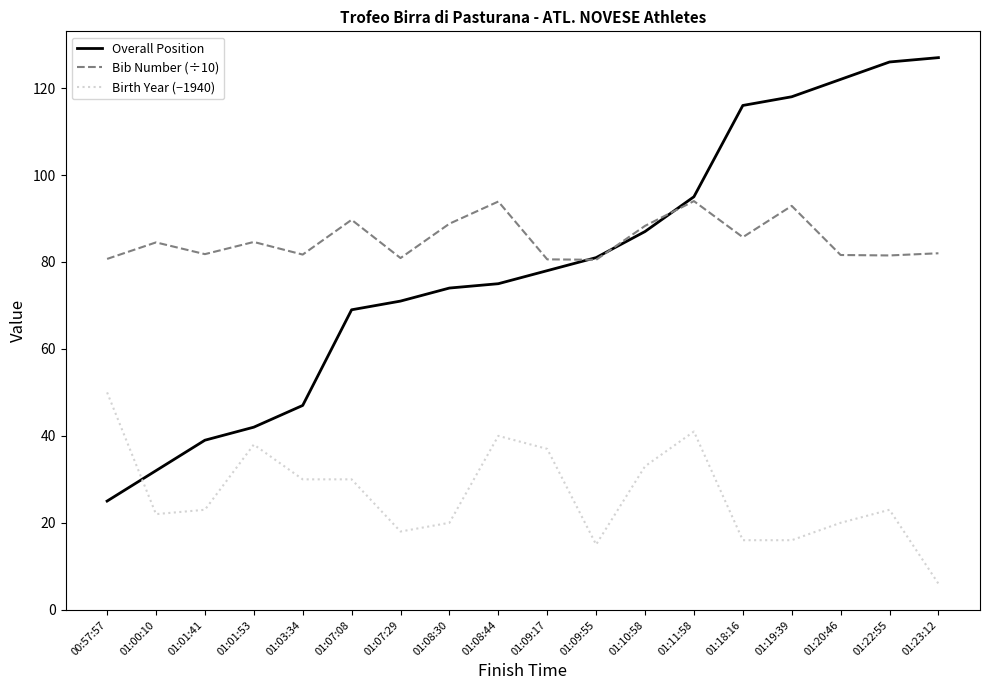

What is the greatest value displayed?

127.0